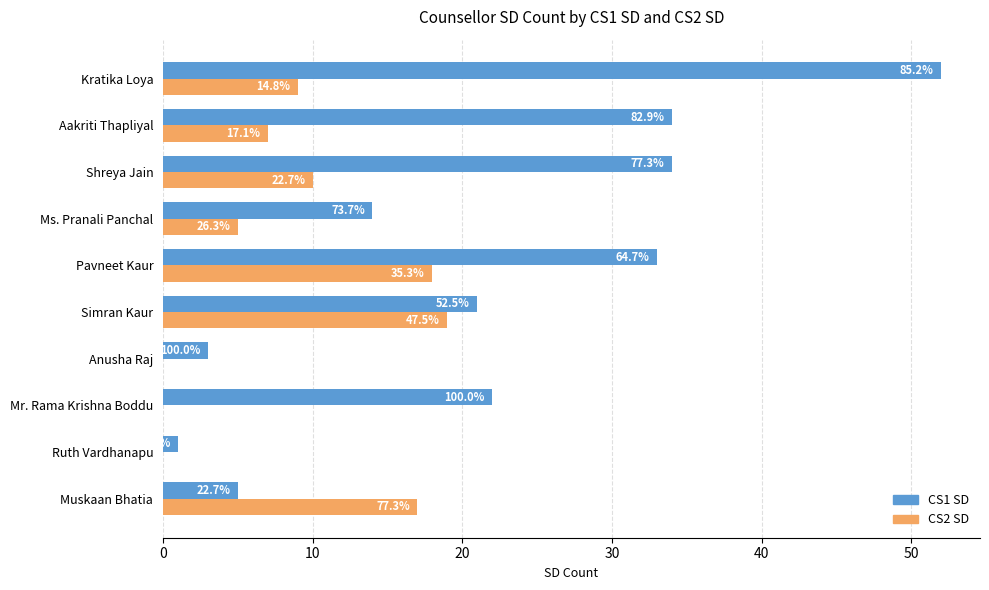

List the series in order of their peak value, highest first.

CS1 SD, CS2 SD